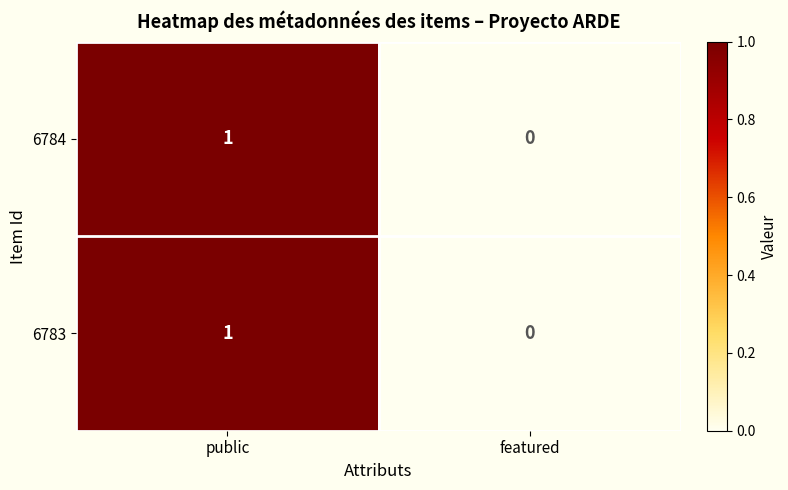

Is the value of 6783 at public greater than the value of 6784 at featured?

Yes